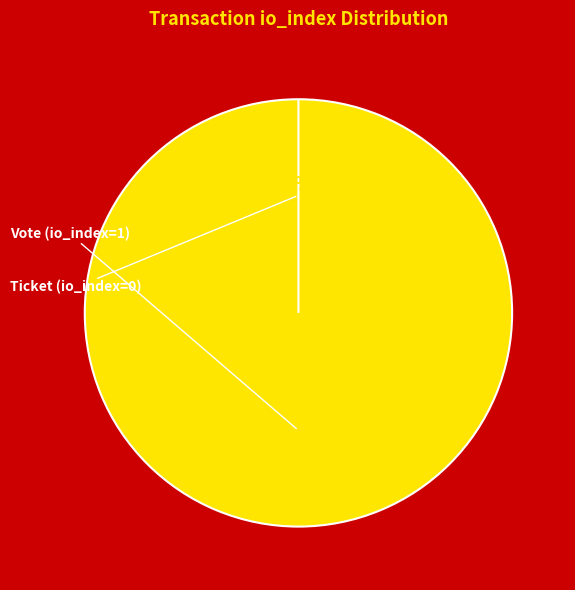

Combined, do Ticket (io_index=0) and Vote (io_index=1) account for over 50%?

Yes